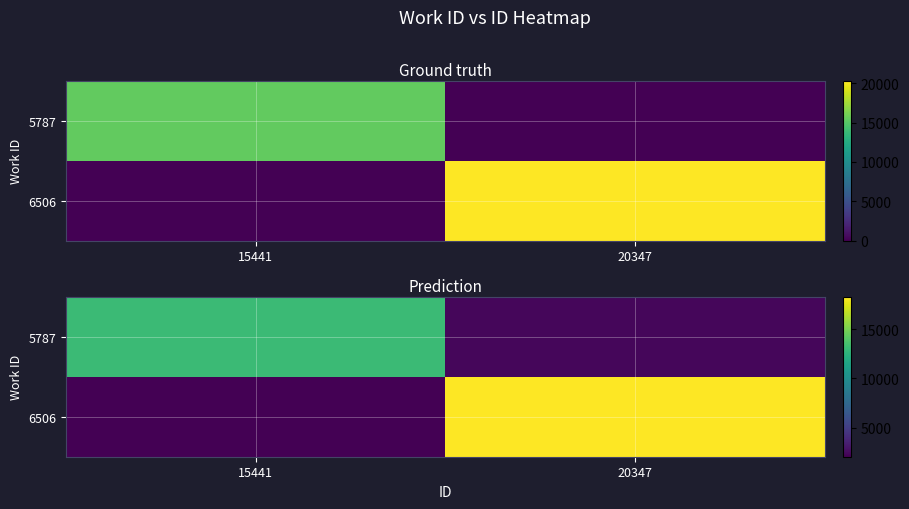

Rank the series by their average value, from highest to lowest.

6506, 5787